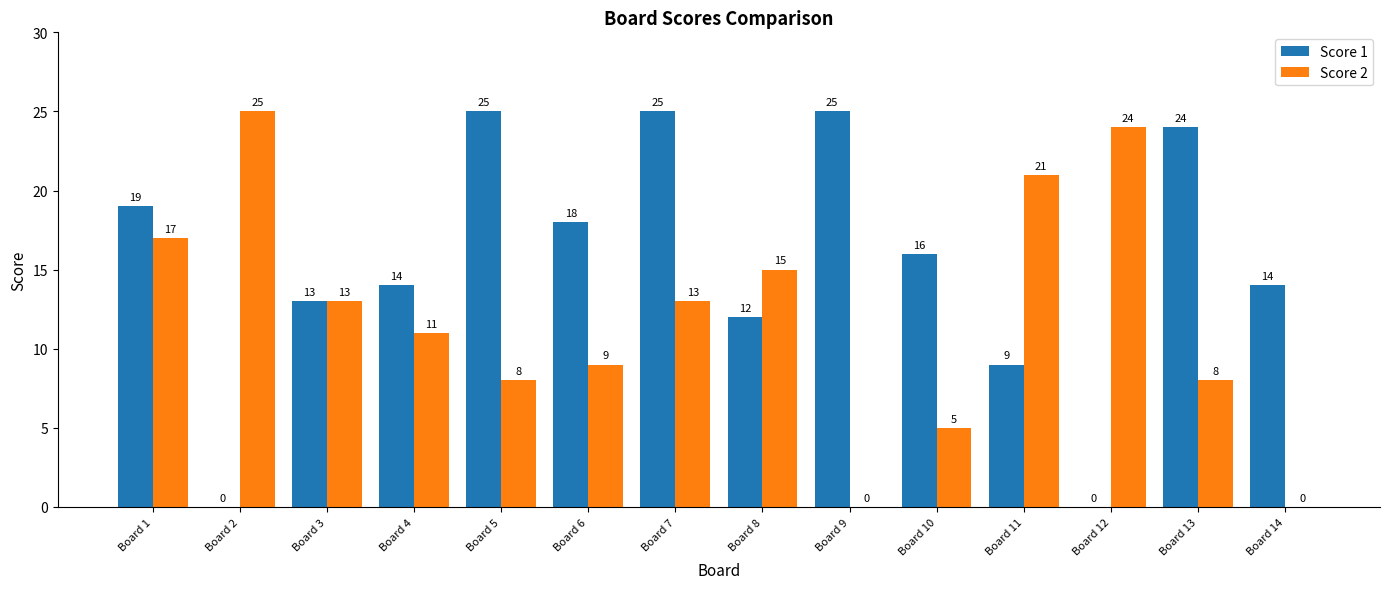

Reading right to left, extract all data points from this chart.

Score 1: Board 14=14	Board 13=24	Board 12=0	Board 11=9	Board 10=16	Board 9=25	Board 8=12	Board 7=25	Board 6=18	Board 5=25	Board 4=14	Board 3=13	Board 2=0	Board 1=19
Score 2: Board 14=0	Board 13=8	Board 12=24	Board 11=21	Board 10=5	Board 9=0	Board 8=15	Board 7=13	Board 6=9	Board 5=8	Board 4=11	Board 3=13	Board 2=25	Board 1=17